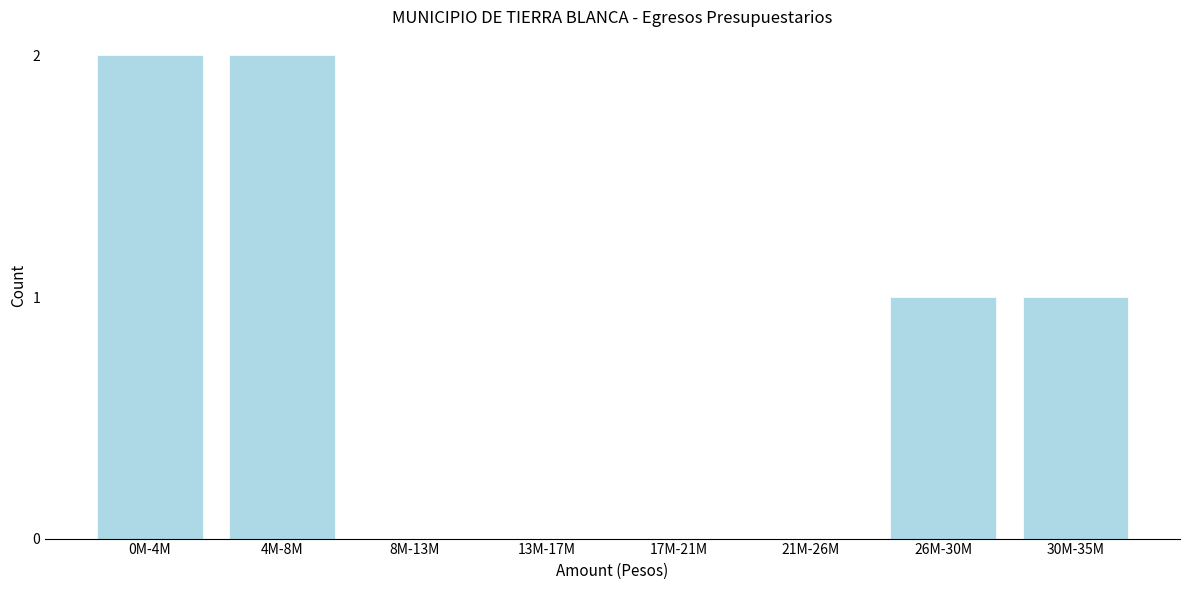

Reading left to right, transcribe all the data shown in this chart.

0M-4M=2	4M-8M=2	8M-13M=0	13M-17M=0	17M-21M=0	21M-26M=0	26M-30M=1	30M-35M=1